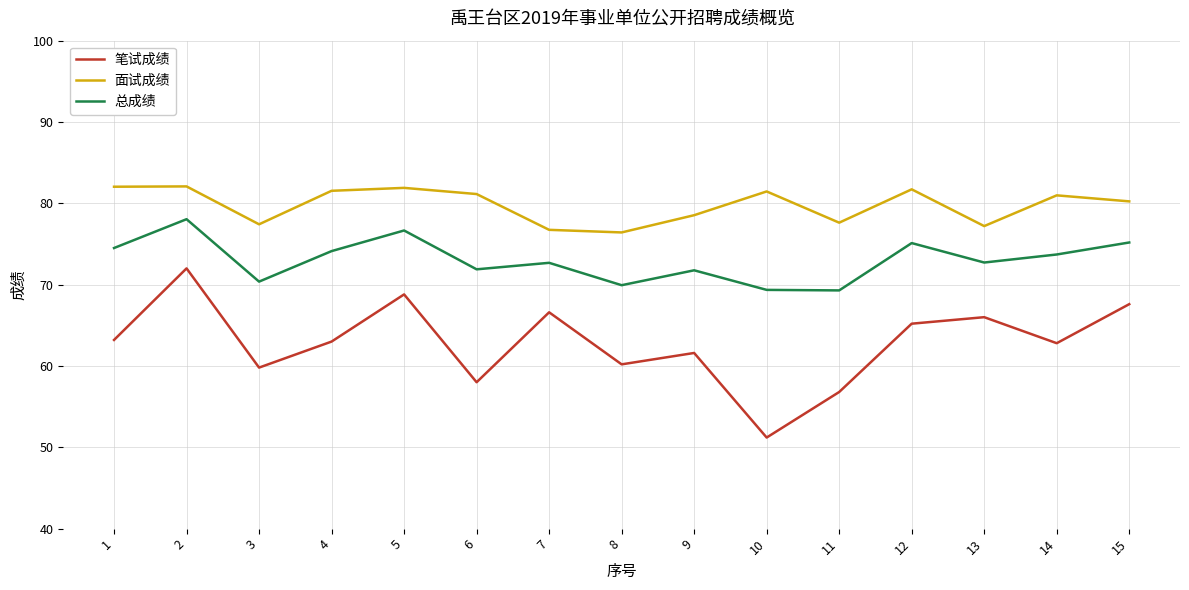

At 13, list the series in order from largest to smallest.

面试成绩, 总成绩, 笔试成绩